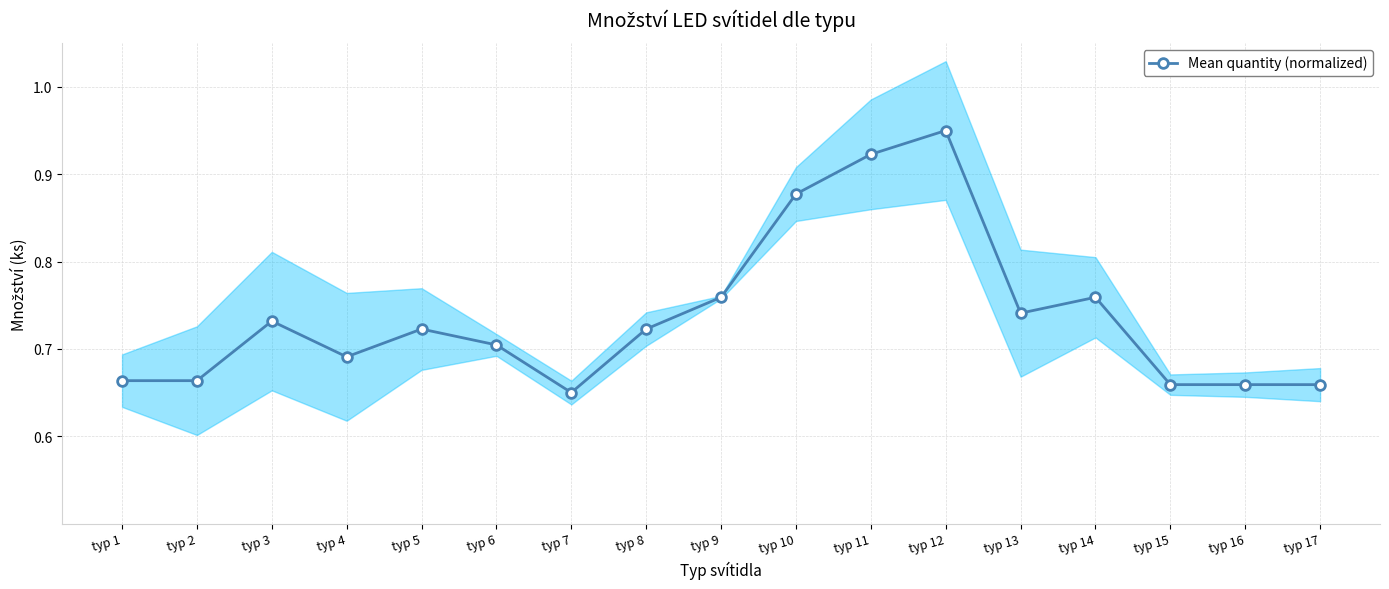

What is the change in value from typ 2 to typ 13?

+0.1